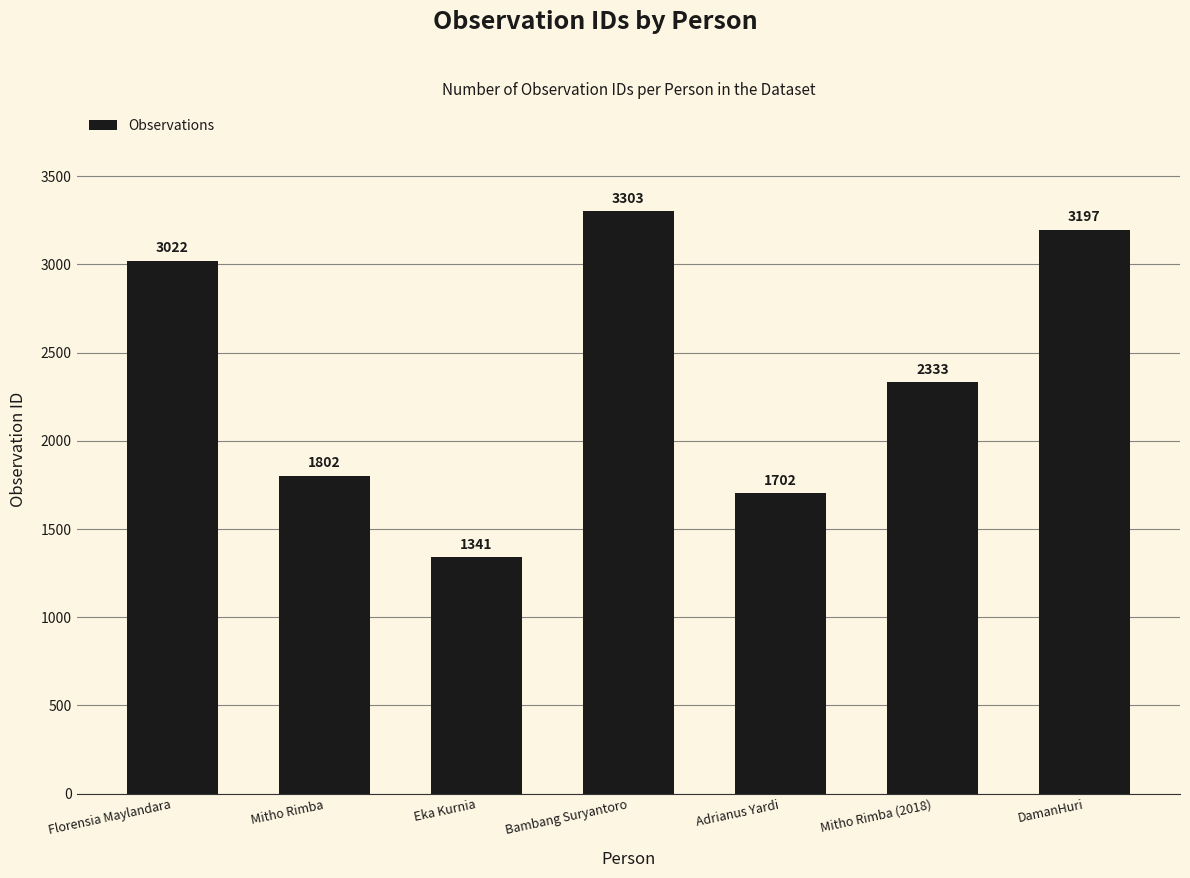

What is the difference between the maximum and minimum values?

1962